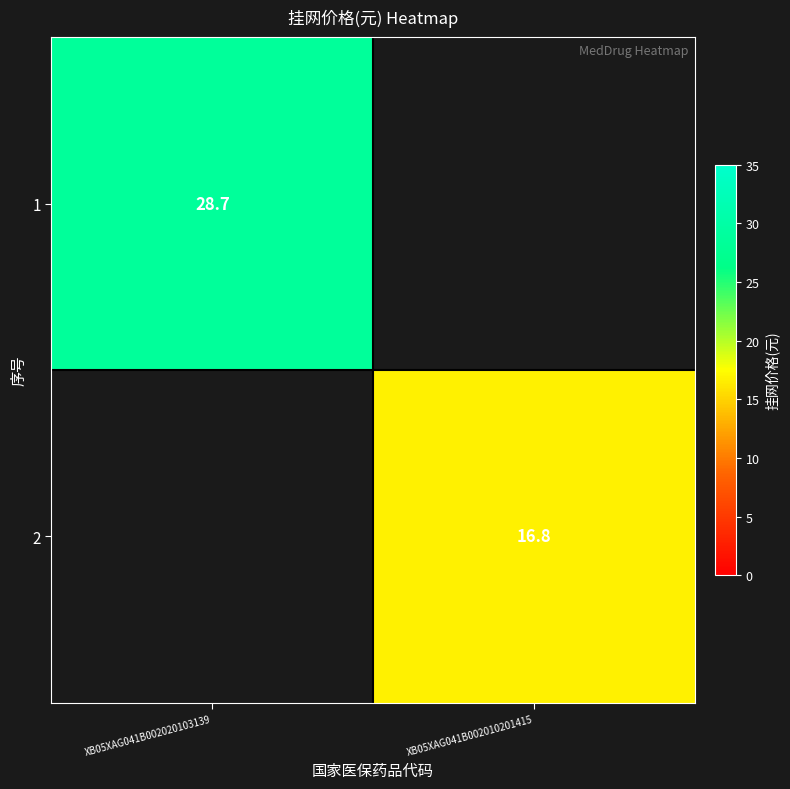

At how many categories does at least one series exceed 21?

1